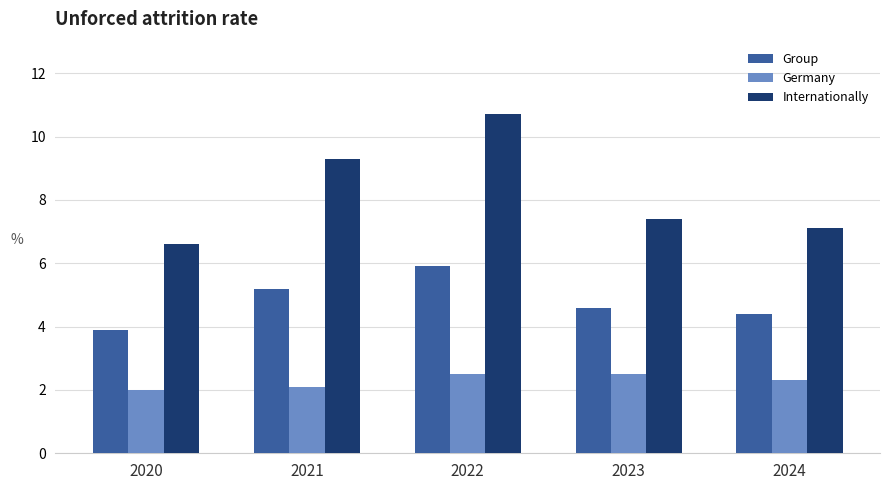

Read the Internationally value at 2020.

6.6